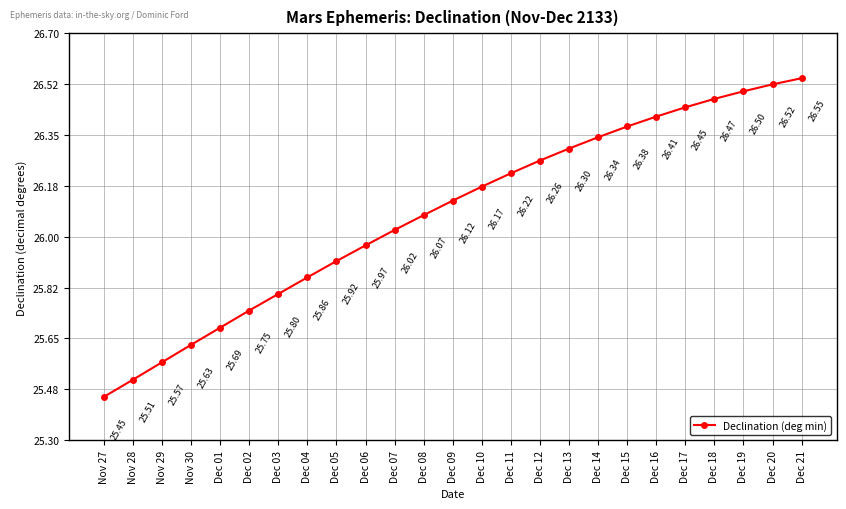

How many categories are shown in the chart?

25